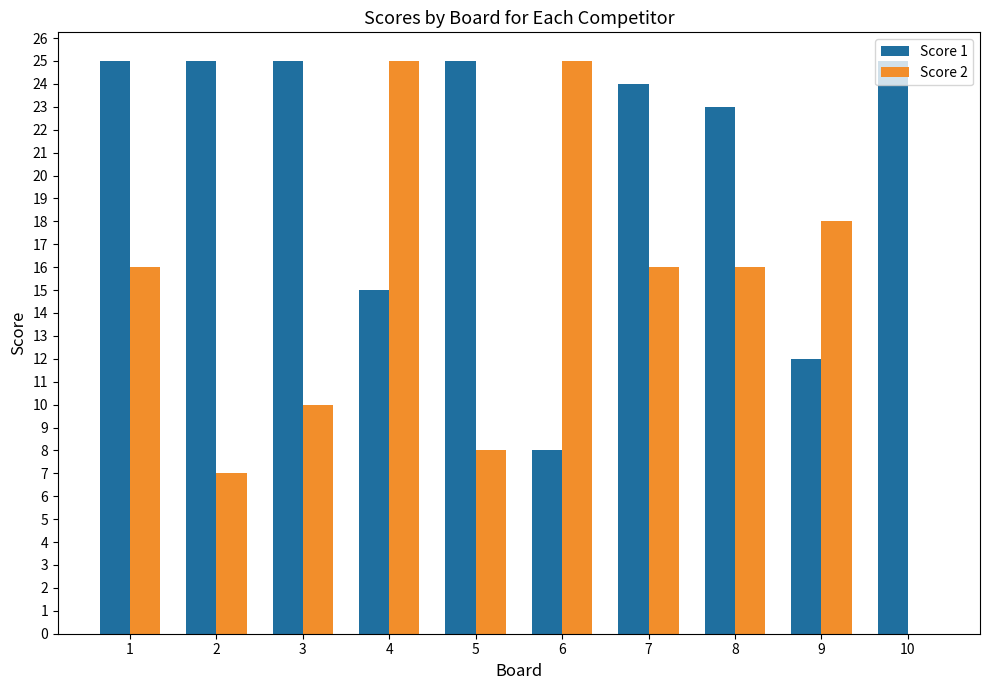

True or false: Score 2 has a value of 9 at 8.

False